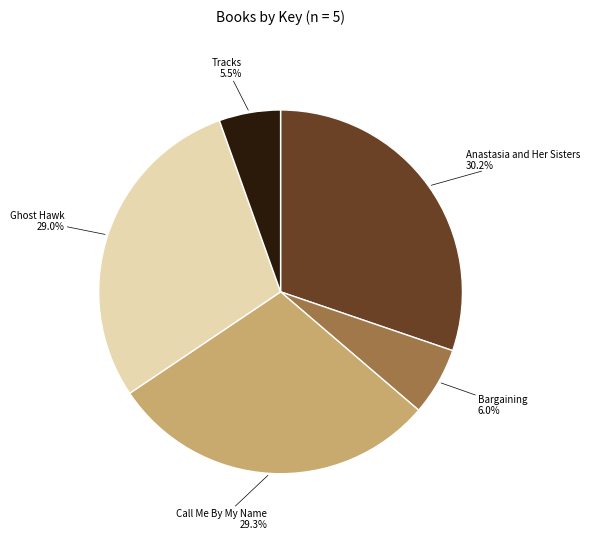

Is there a majority slice in this chart?

No